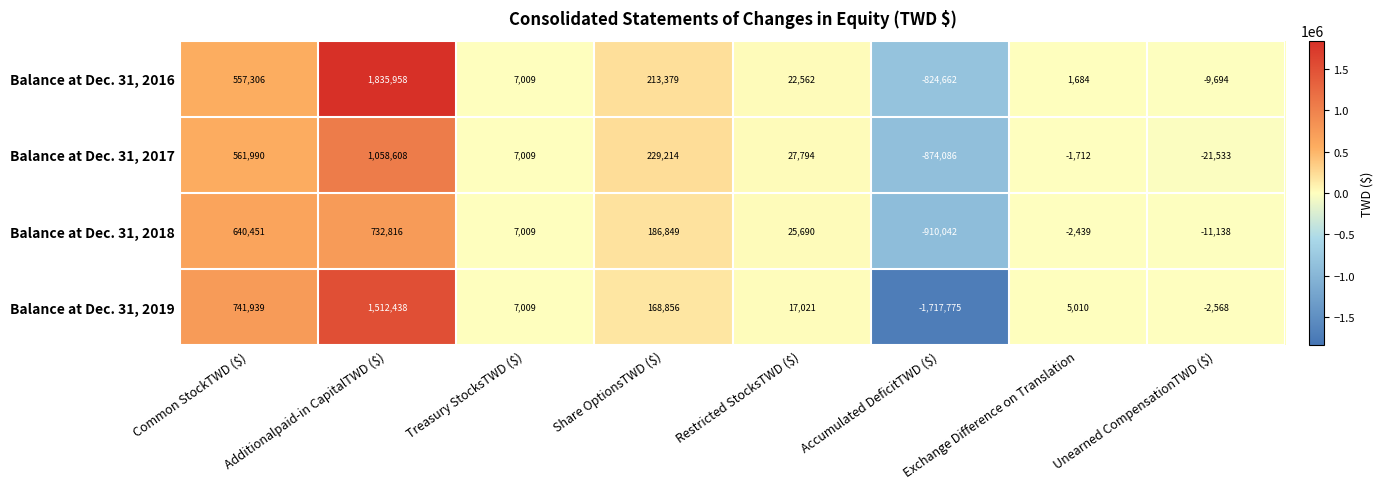

Rank the series by their maximum value, from lowest to highest.

Balance at Dec. 31, 2018, Balance at Dec. 31, 2017, Balance at Dec. 31, 2019, Balance at Dec. 31, 2016